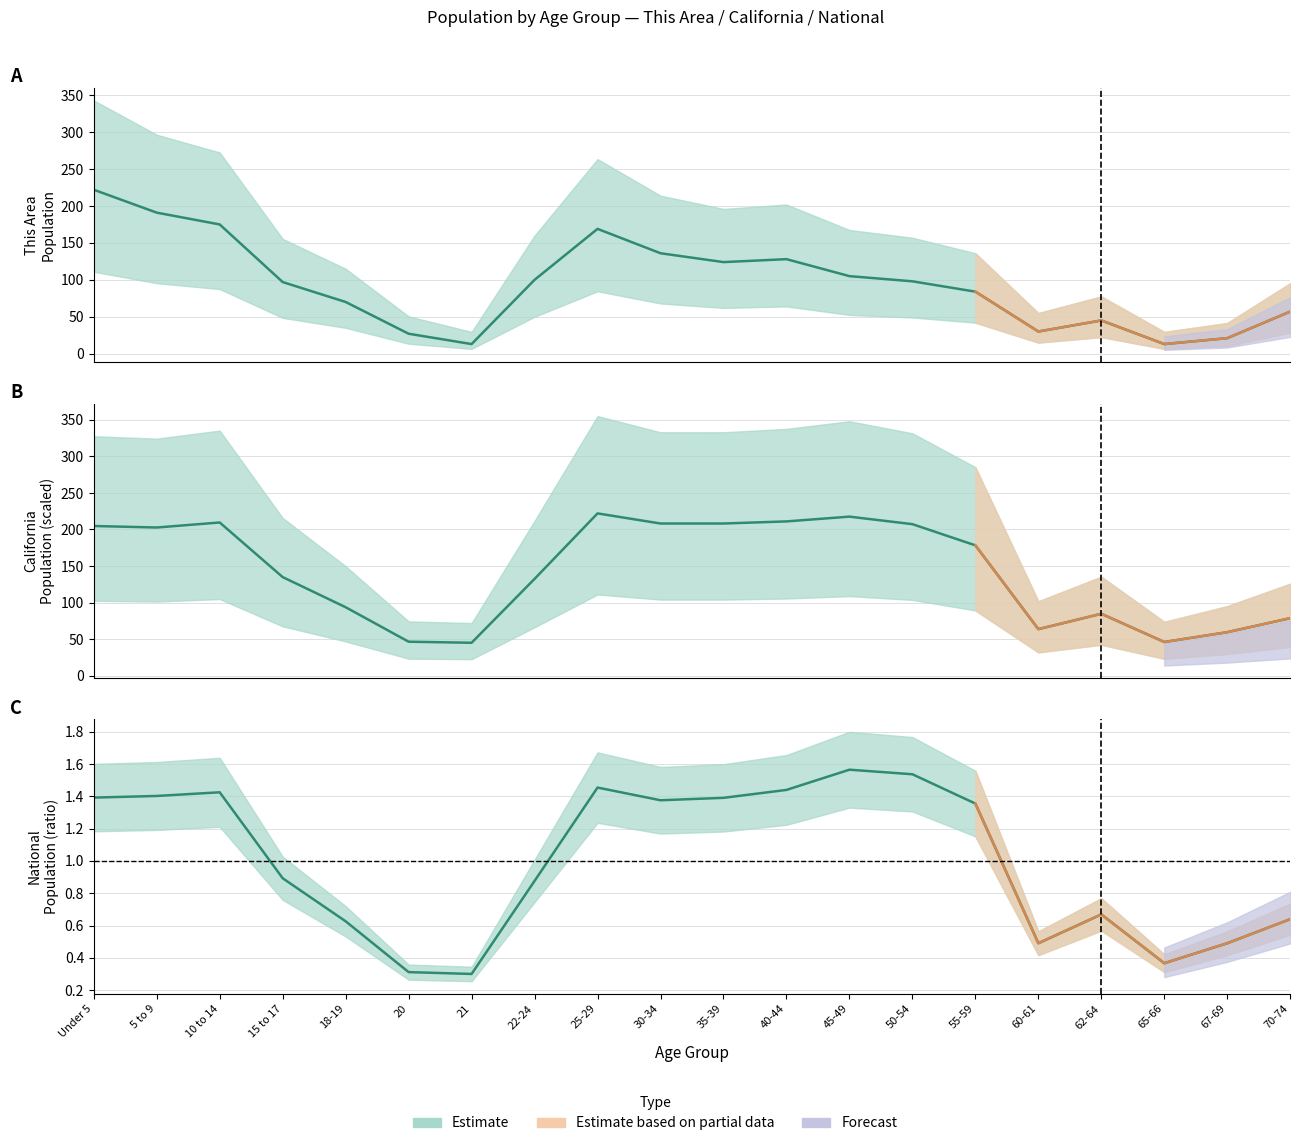

What is the difference between the maximum and minimum values in the California series?

177.0